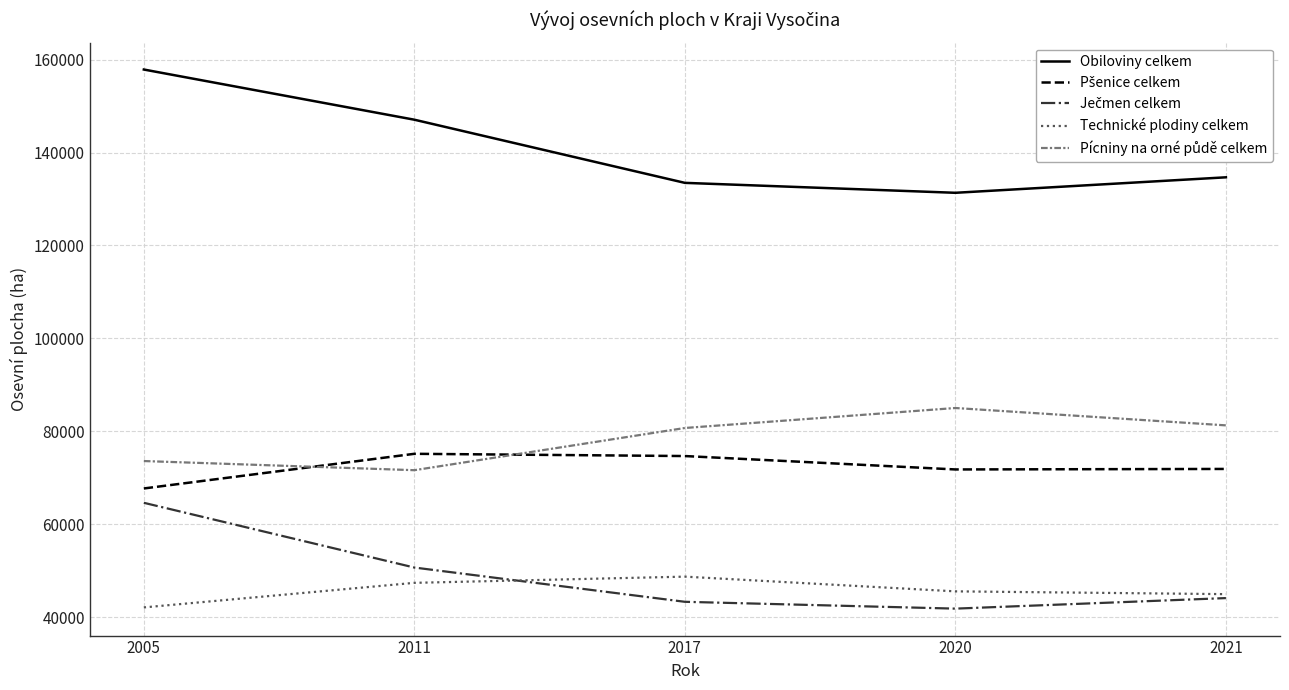

The value of Technické plodiny celkem at 2020 is 45553.4. True or false?

True